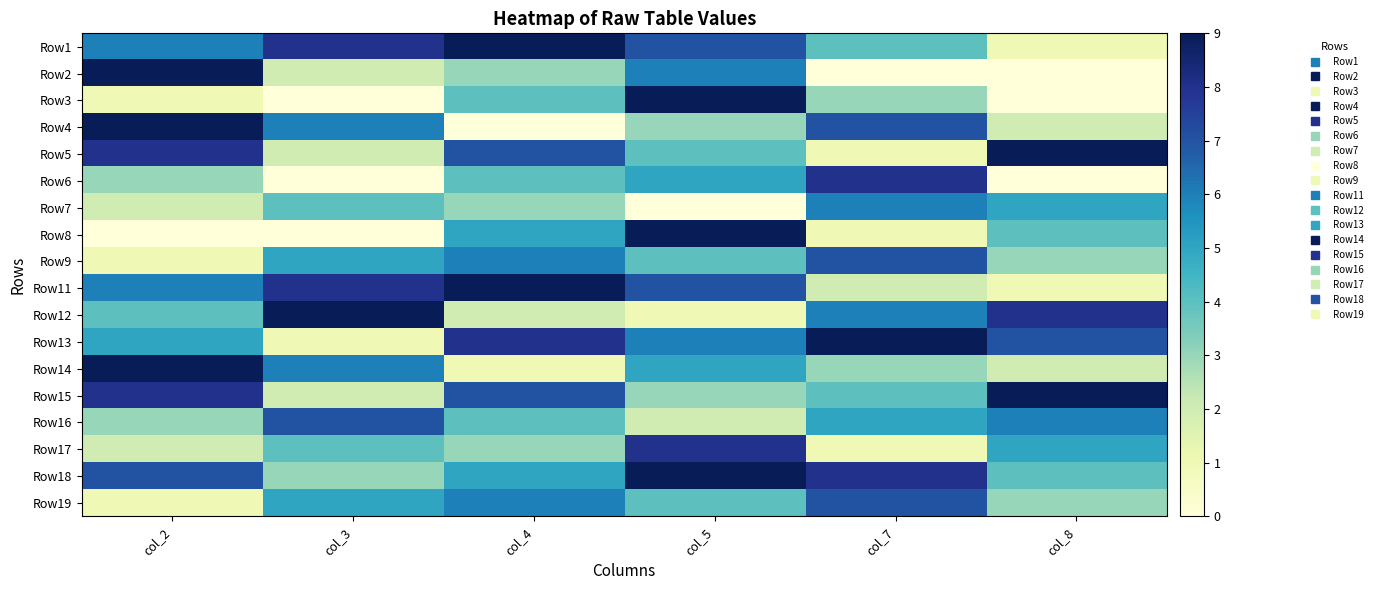

How many distinct data groups are displayed?

18